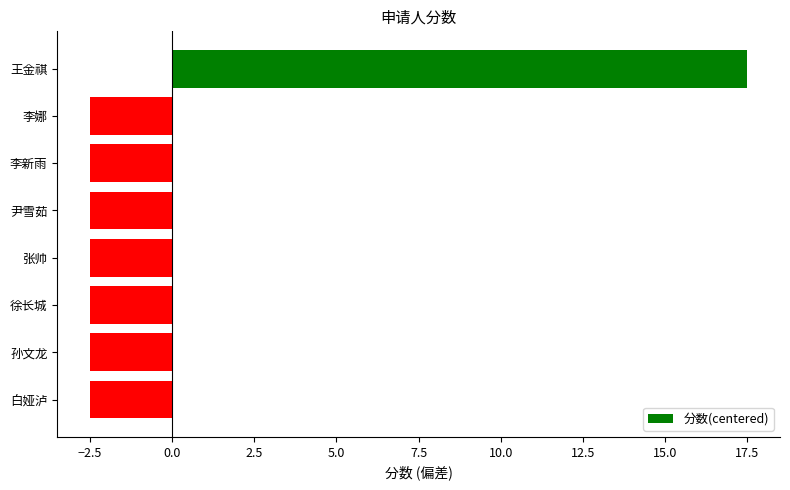

What value does the data have at 尹雪茹?

-2.5